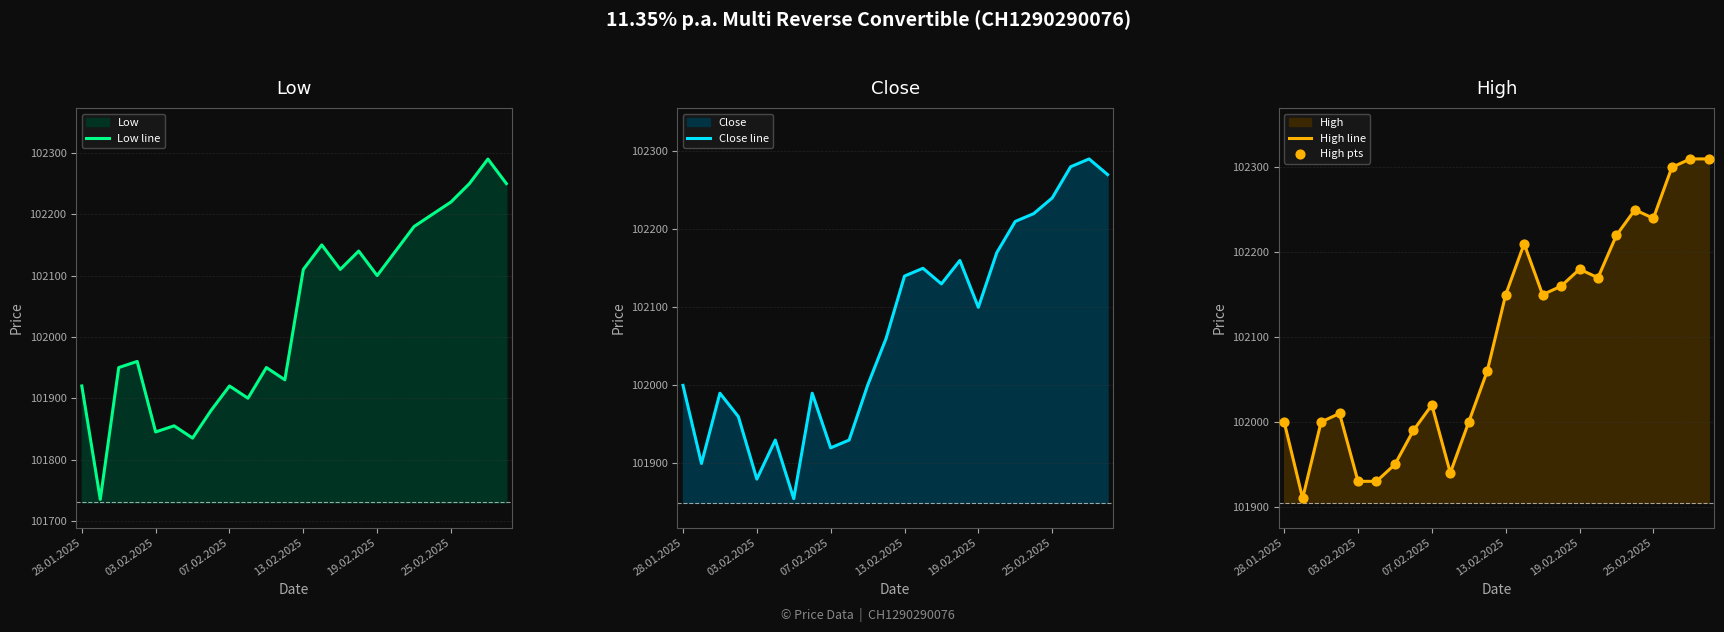

Is the value of Close line at 28.01.2025 greater than the value of High pts at 28.01.2025?

No